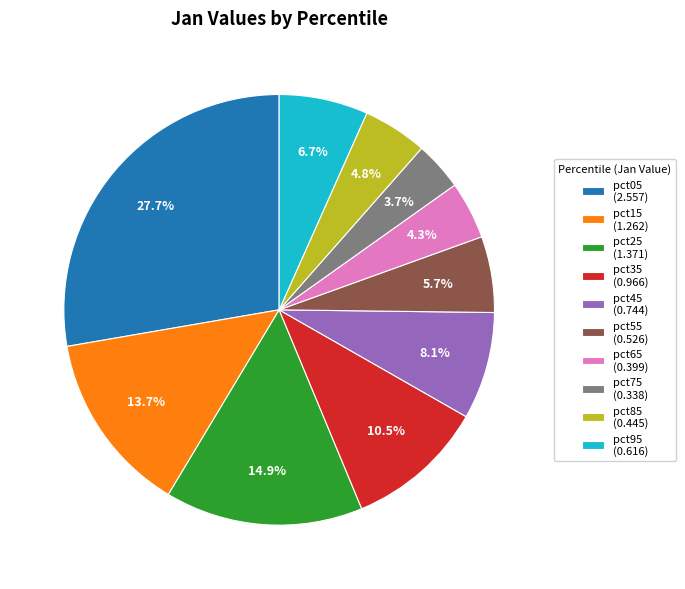

What is the ratio of the value at pct65 (0.399) to the value at pct15 (1.262)?

0.3